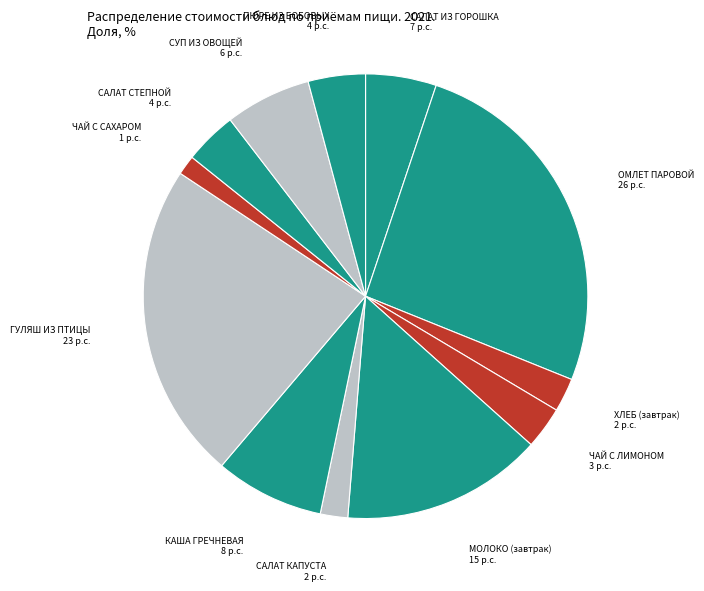

How many segments does this pie chart have?

12